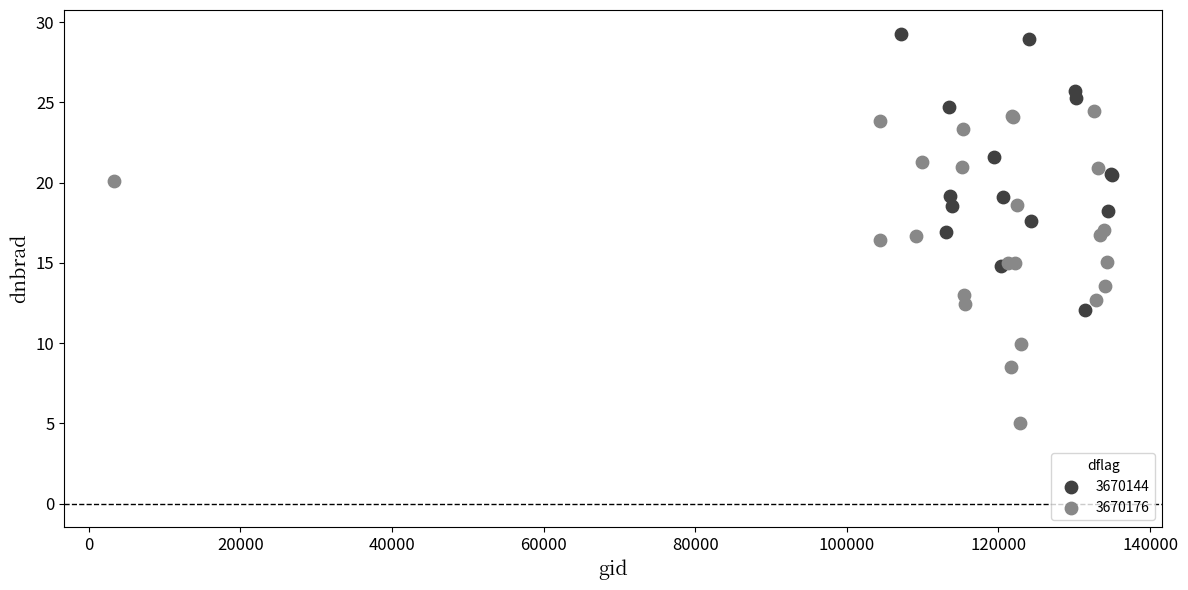

Which series has the widest spread of Y values?

3670176